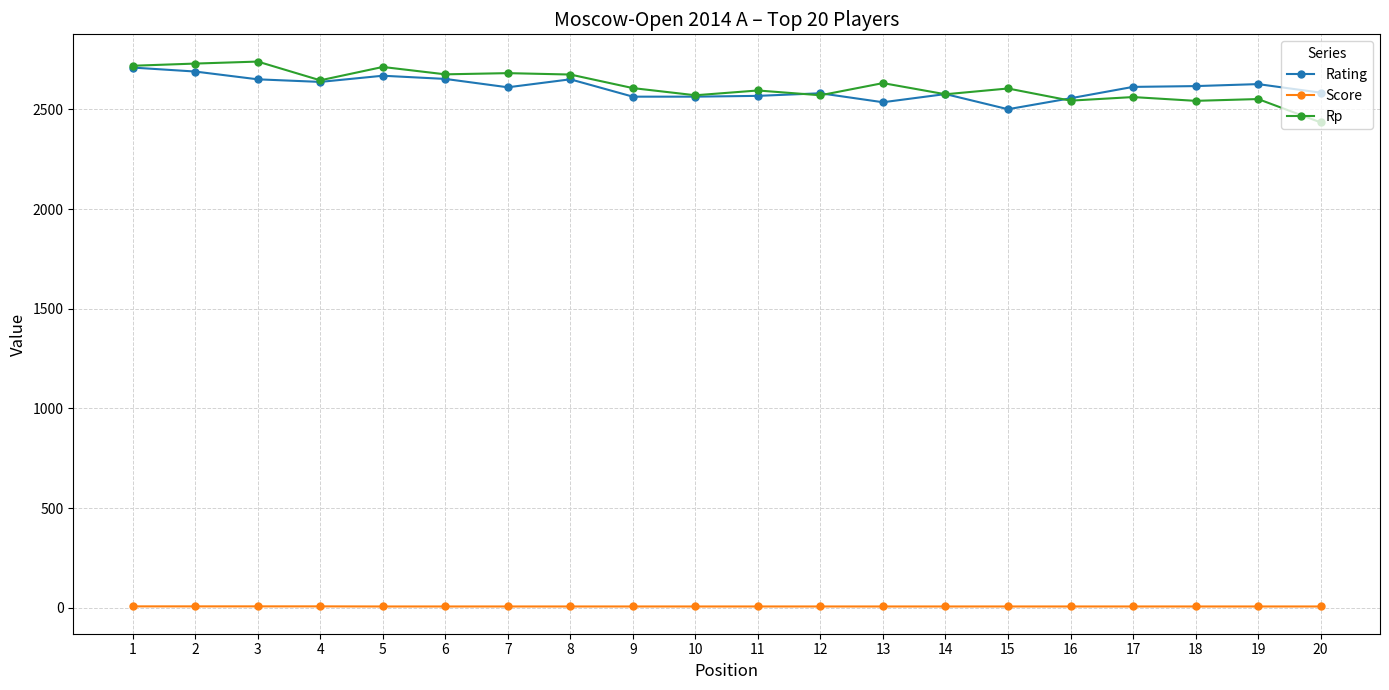

What is the value of the Rating point at the 18th from the left?

2617.0